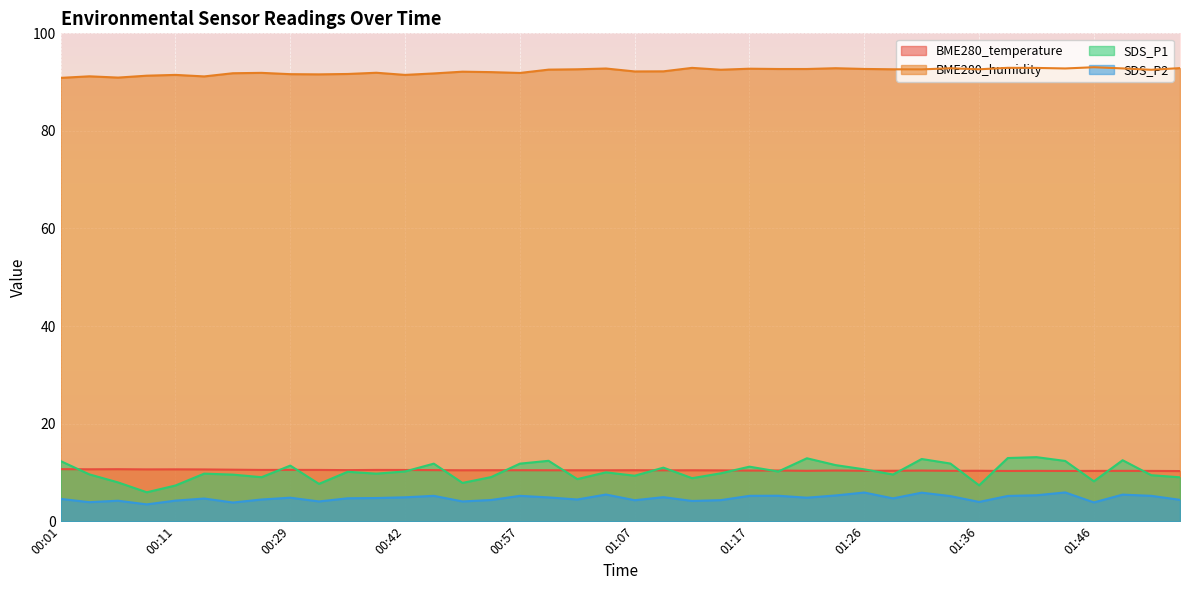

What is the minimum value for SDS_P2?

3.5